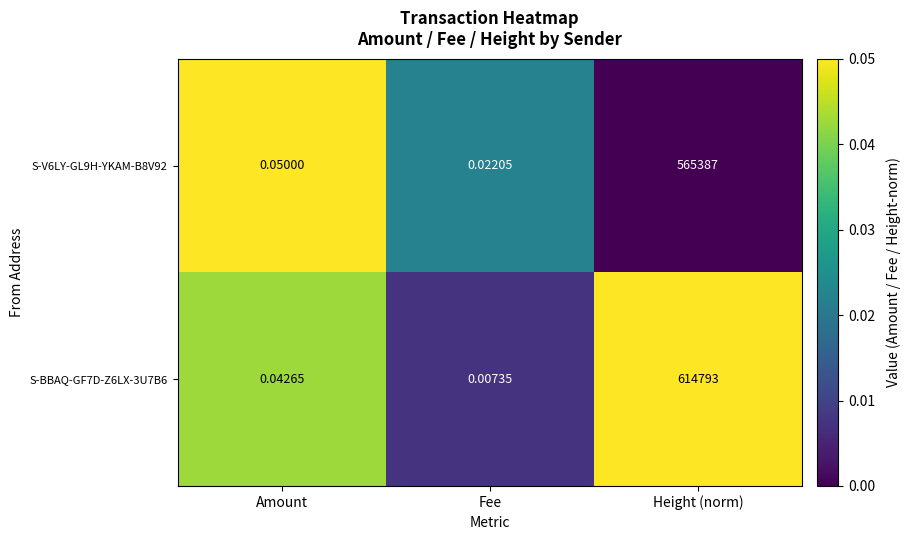

Rank the categories by S-V6LY-GL9H-YKAM-B8V92 value from lowest to highest.

Fee, Amount, Height (norm)